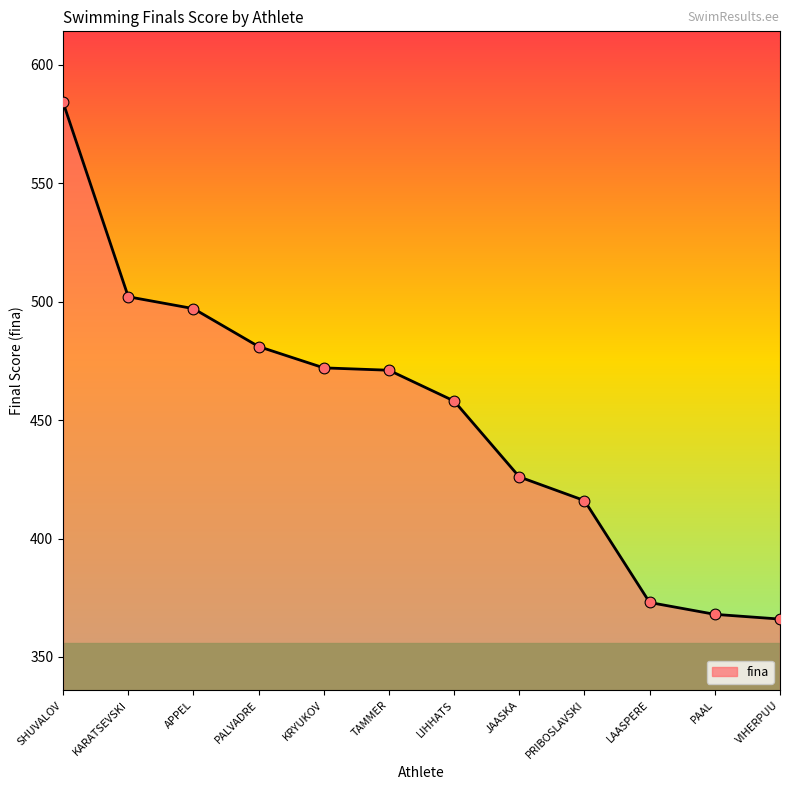

What is the change in value from SHUVALOV to LAASPERE?

-211